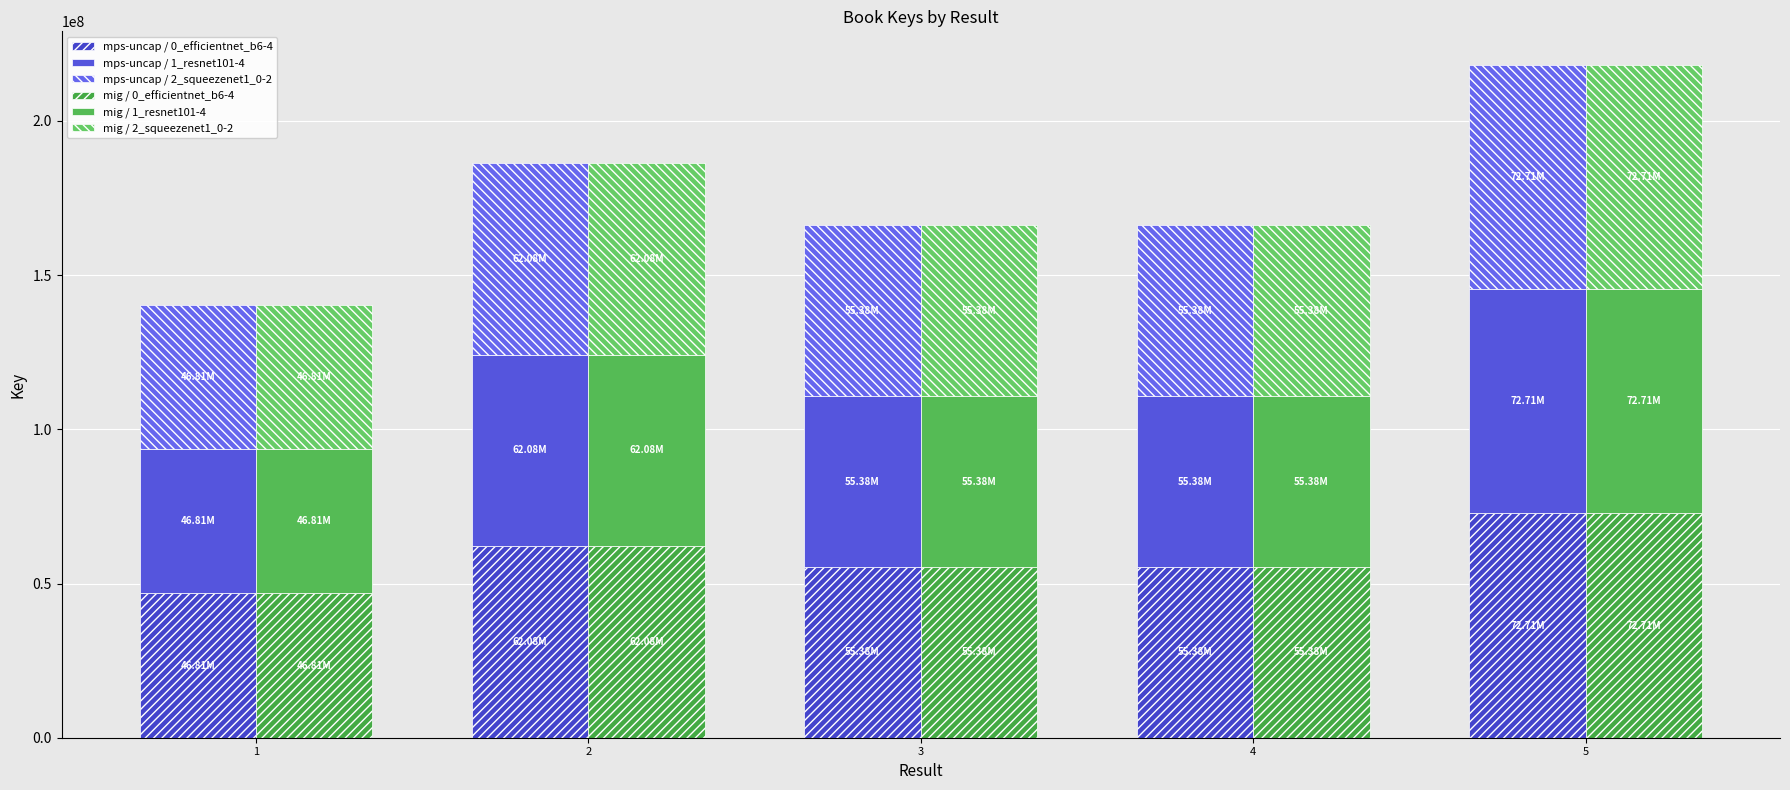

What is the average value of the mps-uncap / 2_squeezenet1_0-2 series?

58473314